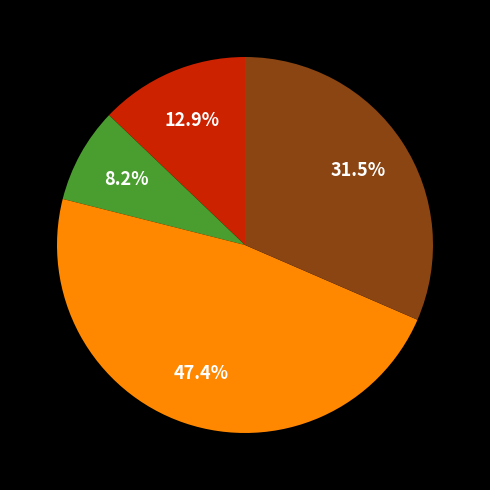

Does any single category account for the majority?

No